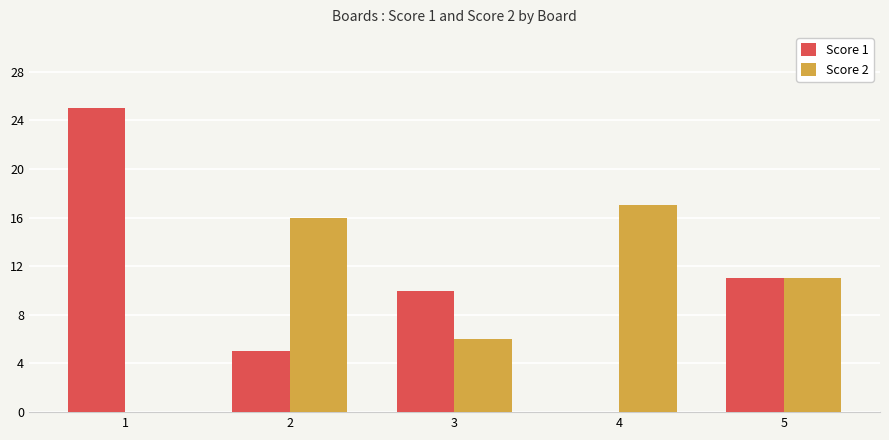

At which label is Score 2 closest to 8?

3